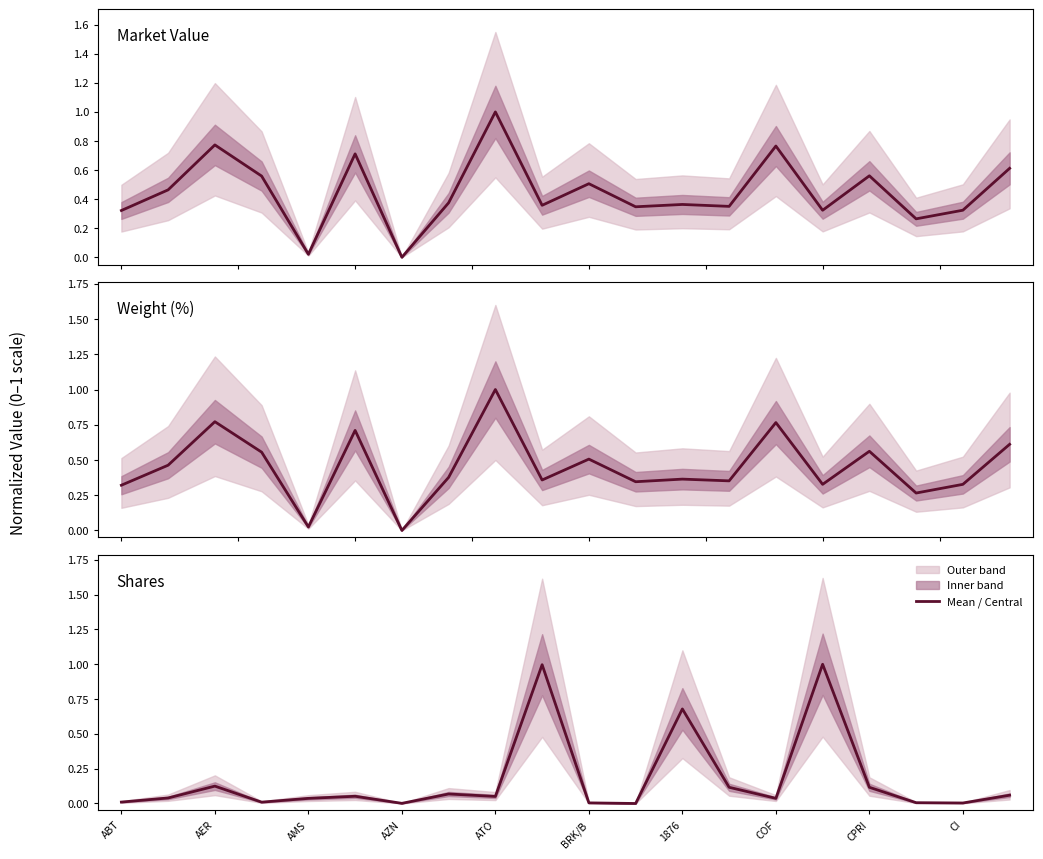

What is the sum of all Weight (%) values?

9.0